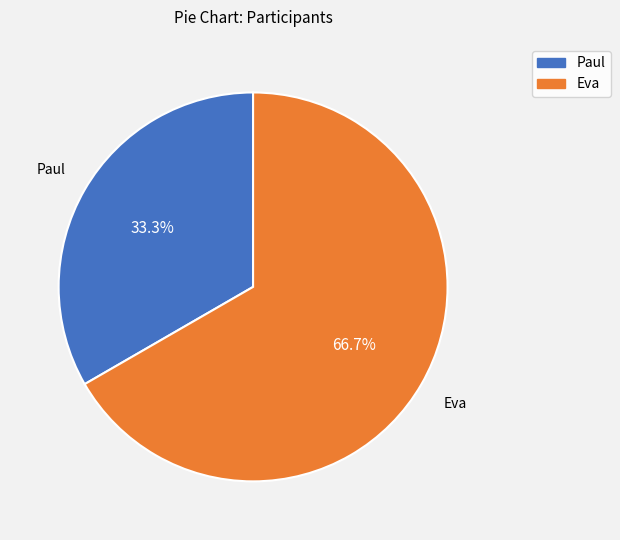

Rank the categories by value from highest to lowest.

Eva, Paul